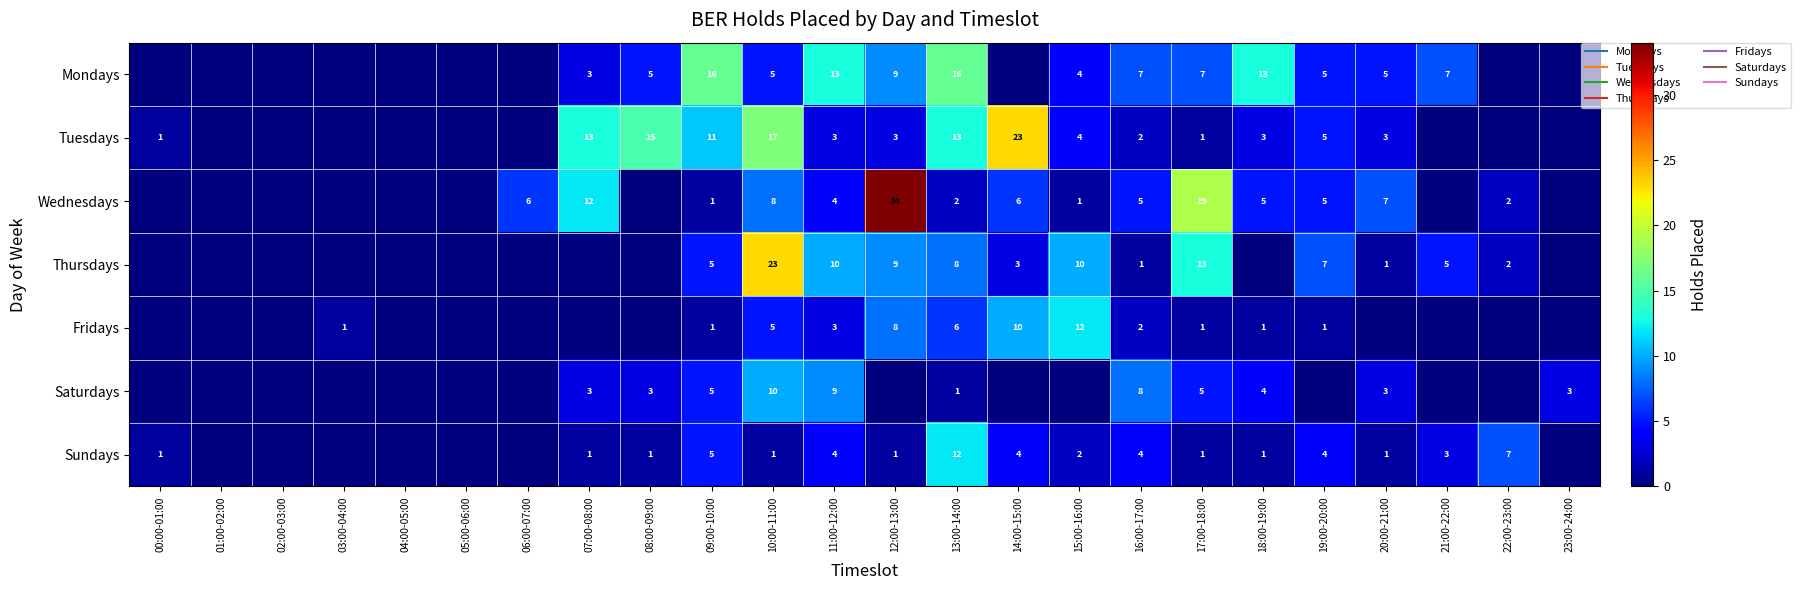

Which series changed the most between 00:00-01:00 and 20:00-21:00?

Wednesdays